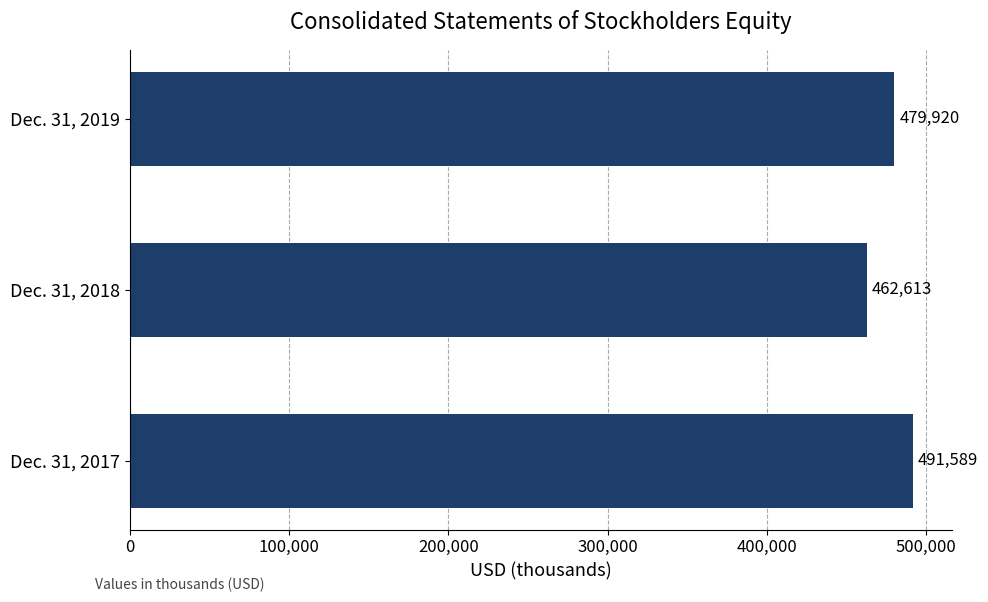

Count the values in the range 462613 to 491589.

3